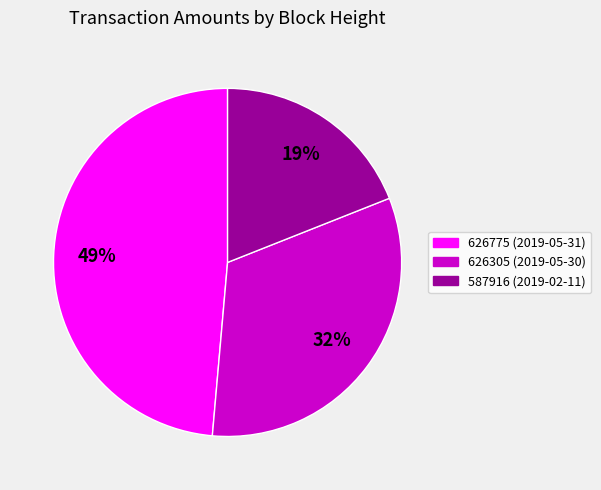

Rank the categories by value from lowest to highest.

587916 (2019-02-11), 626305 (2019-05-30), 626775 (2019-05-31)